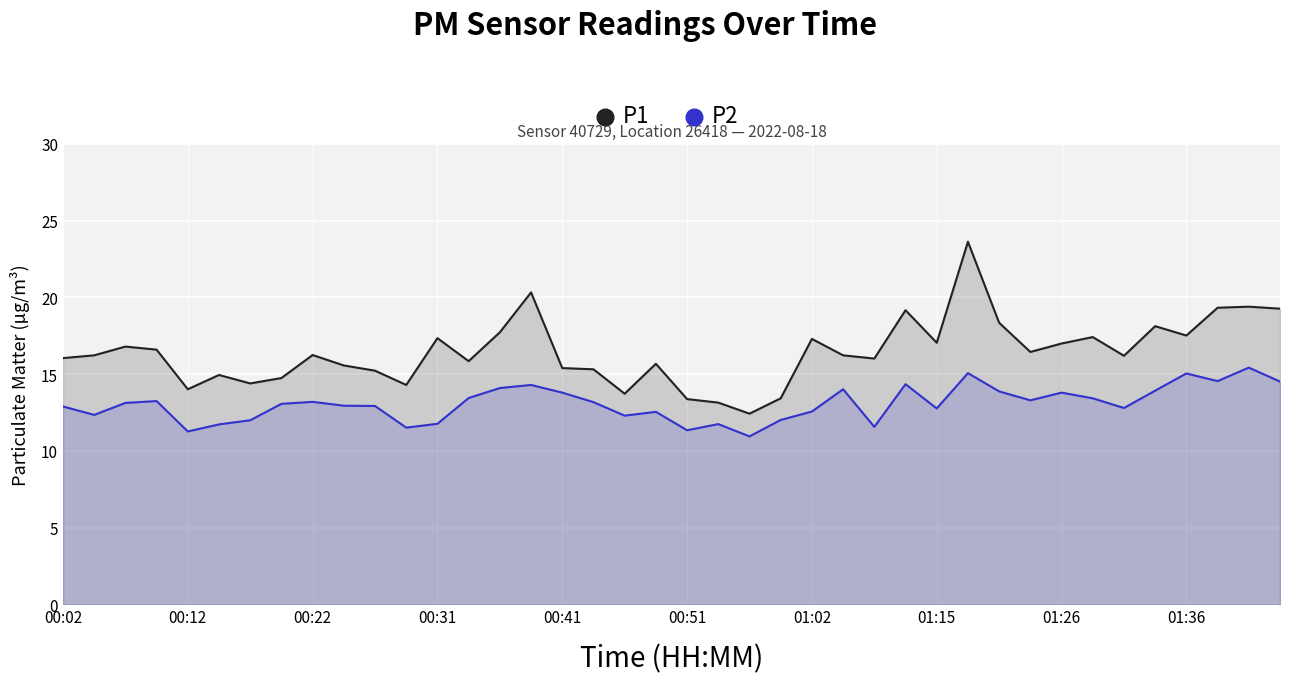

How many lines are shown in the chart?

2